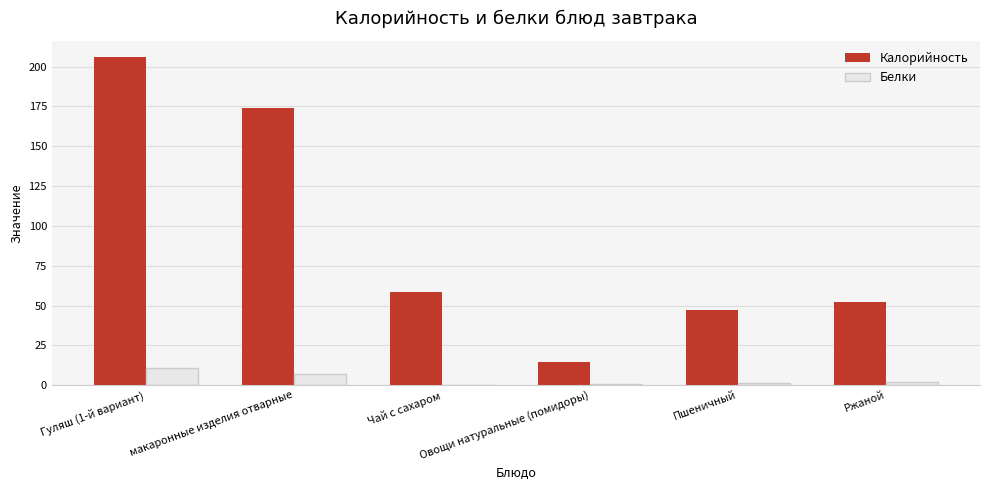

What are all the series names shown in the legend?

Калорийность, Белки